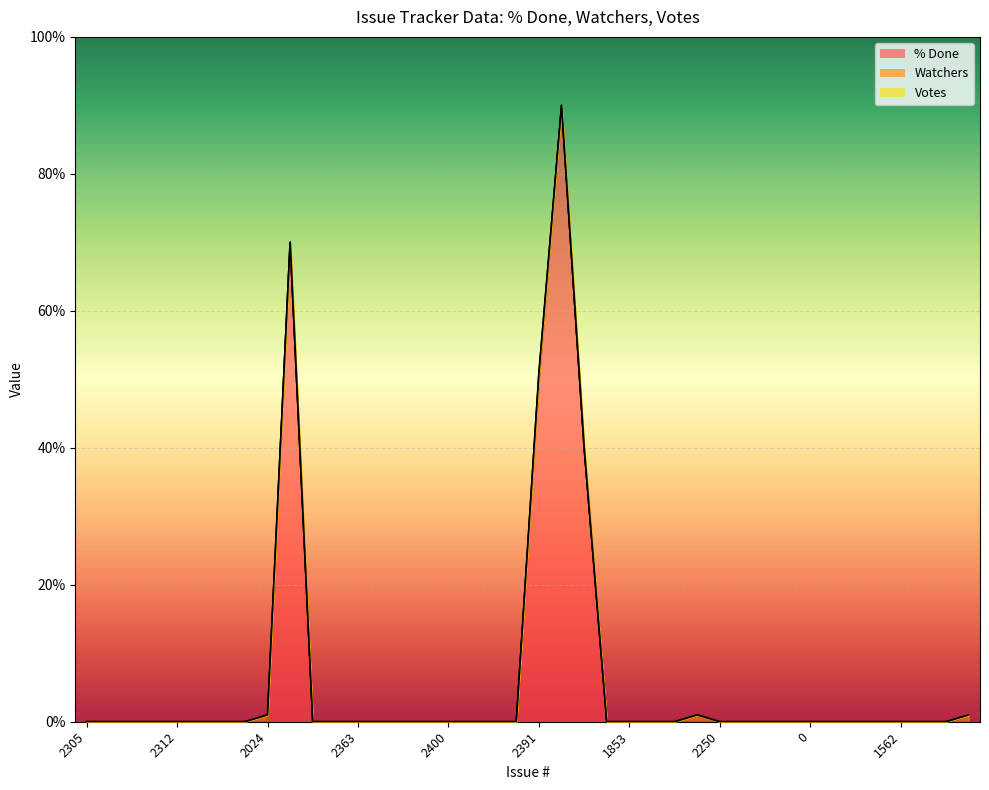

What are all the series names shown in the legend?

% Done, Watchers, Votes